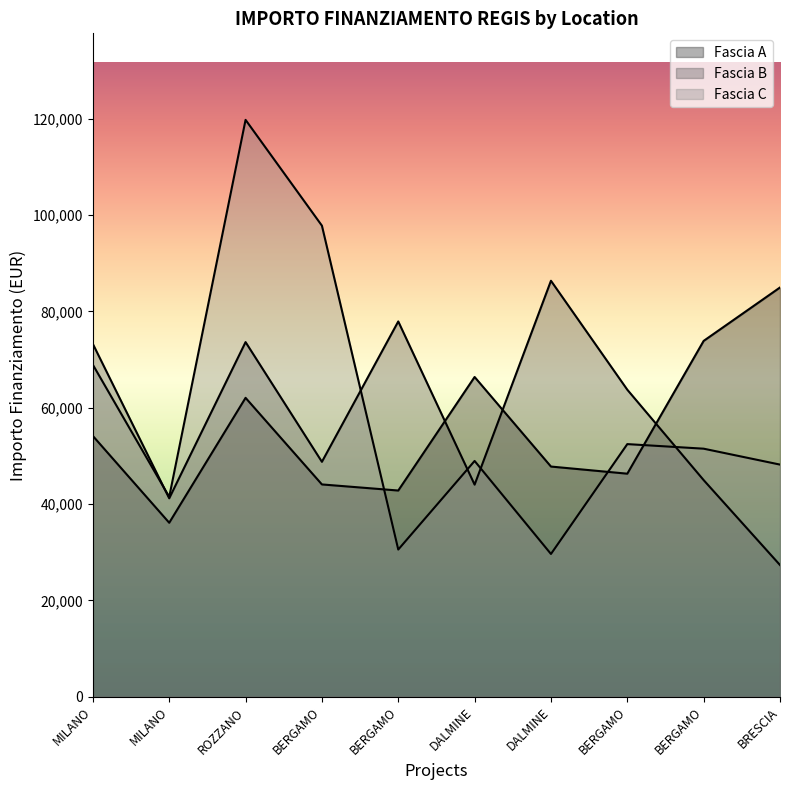

True or false: Fascia B has a value of 44978.7 at BERGAMO.

True